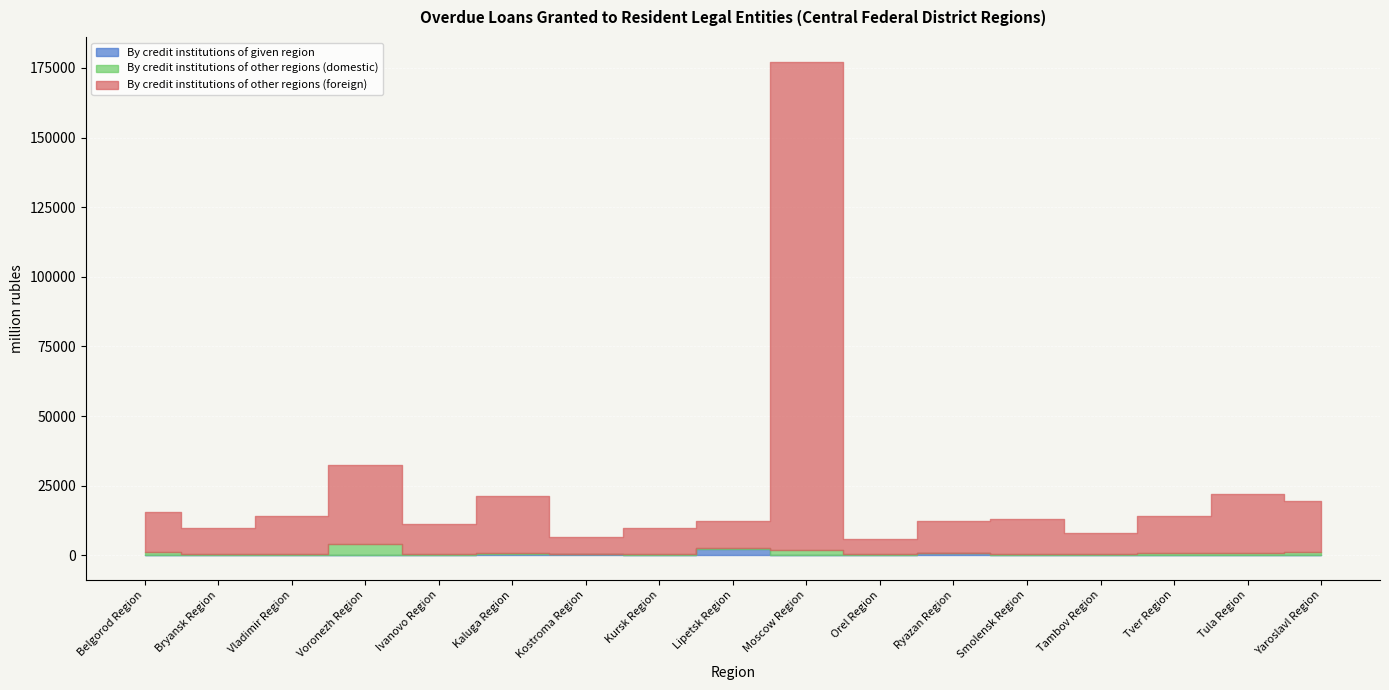

What is the value of the By credit institutions of other regions (domestic) point at the 10th from the left?

1909